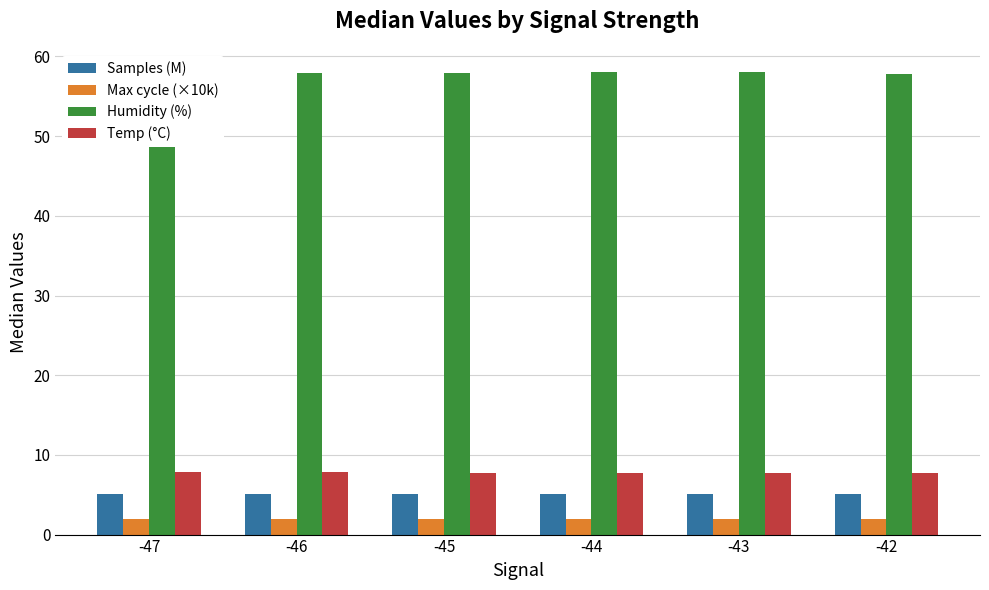

What is the approximate value of Max cycle (×10k) at -47?

2.0